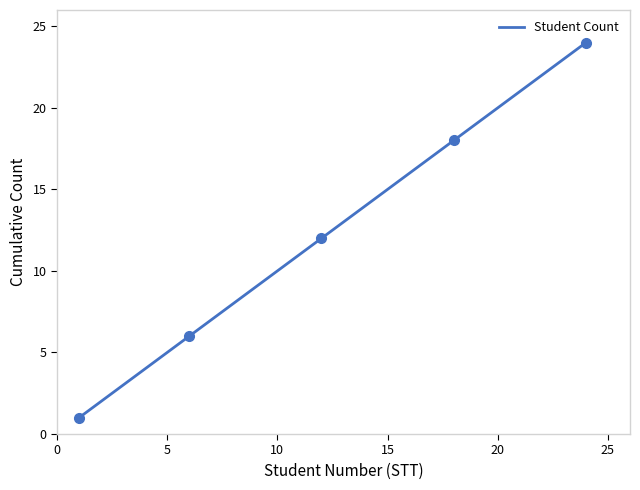

What is the average value?

12